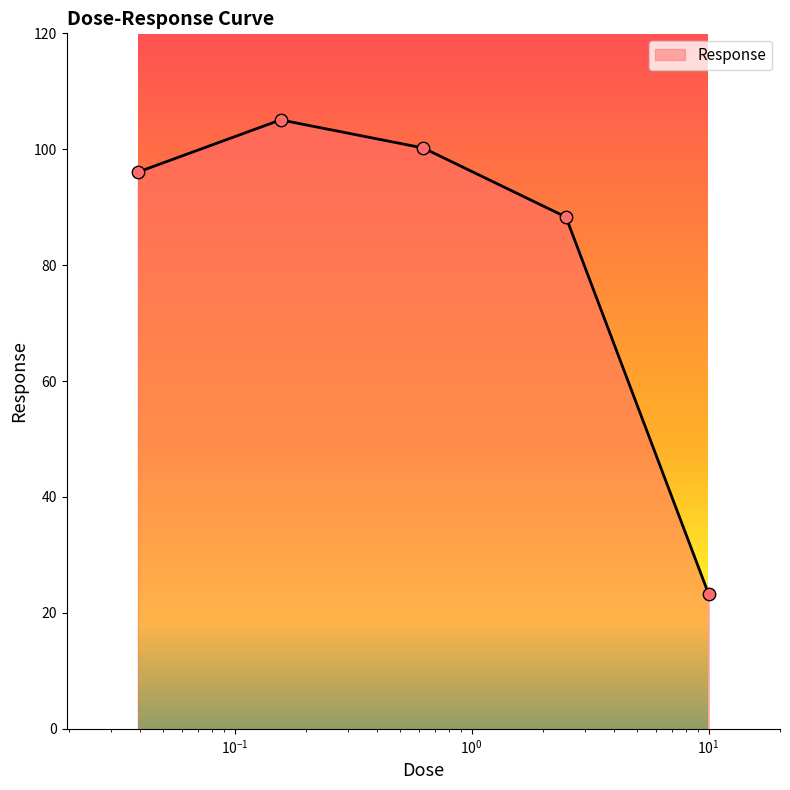

What is the maximum value shown in the chart?

105.1